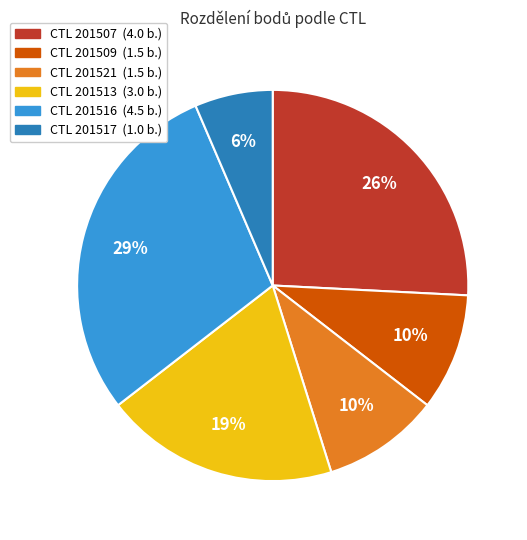

Does any single category account for the majority?

No